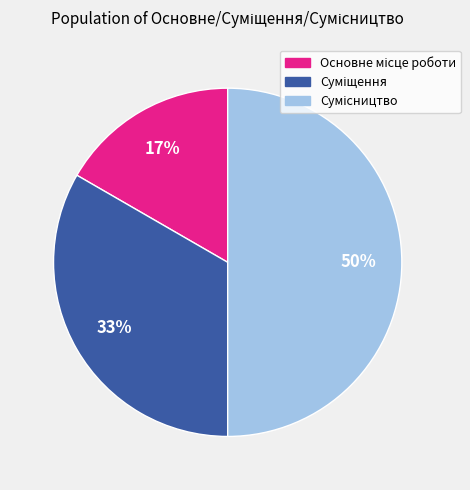

To the nearest percent, what is the difference between the largest and smallest slice percentages?

33%